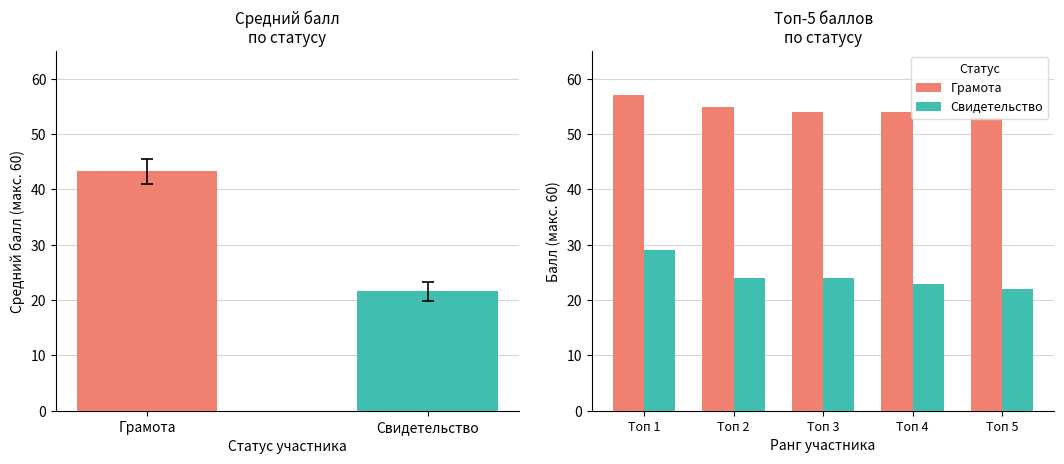

How many distinct data groups are displayed?

2